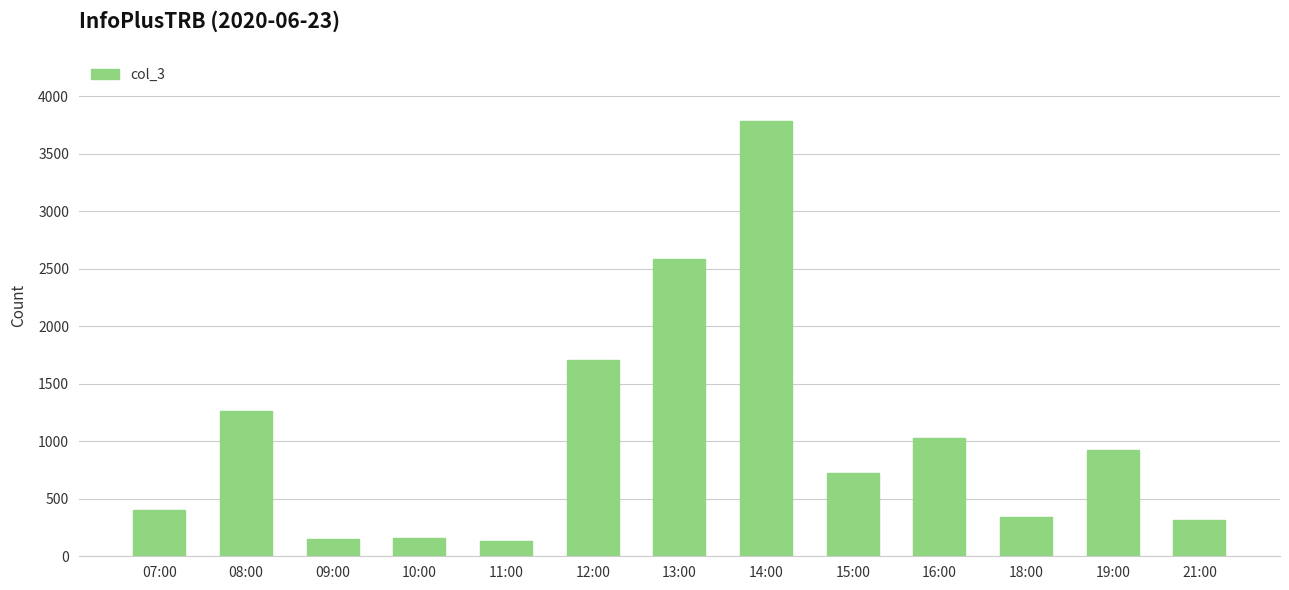

How many values are below 727?

6